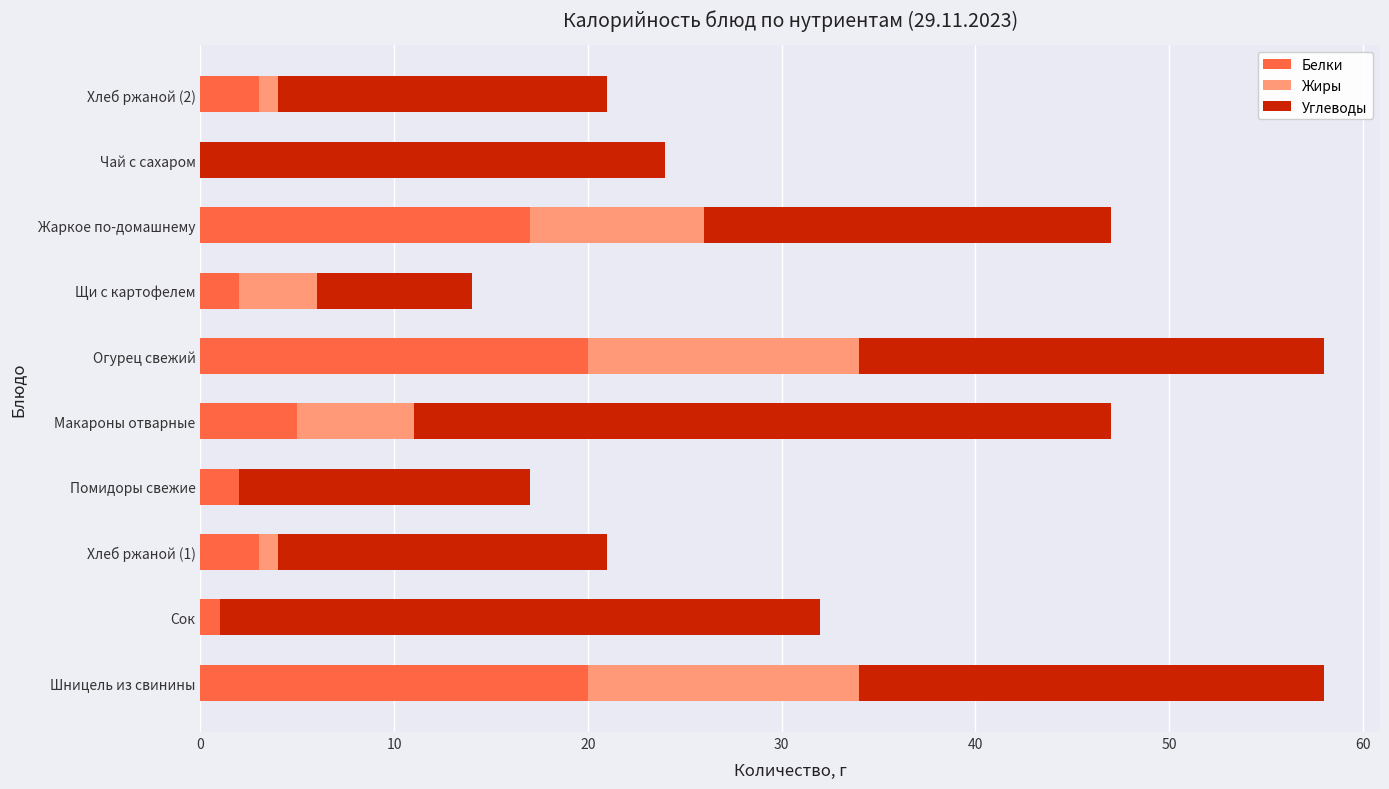

True or false: Белки has a value of 2 at Щи с картофелем.

True